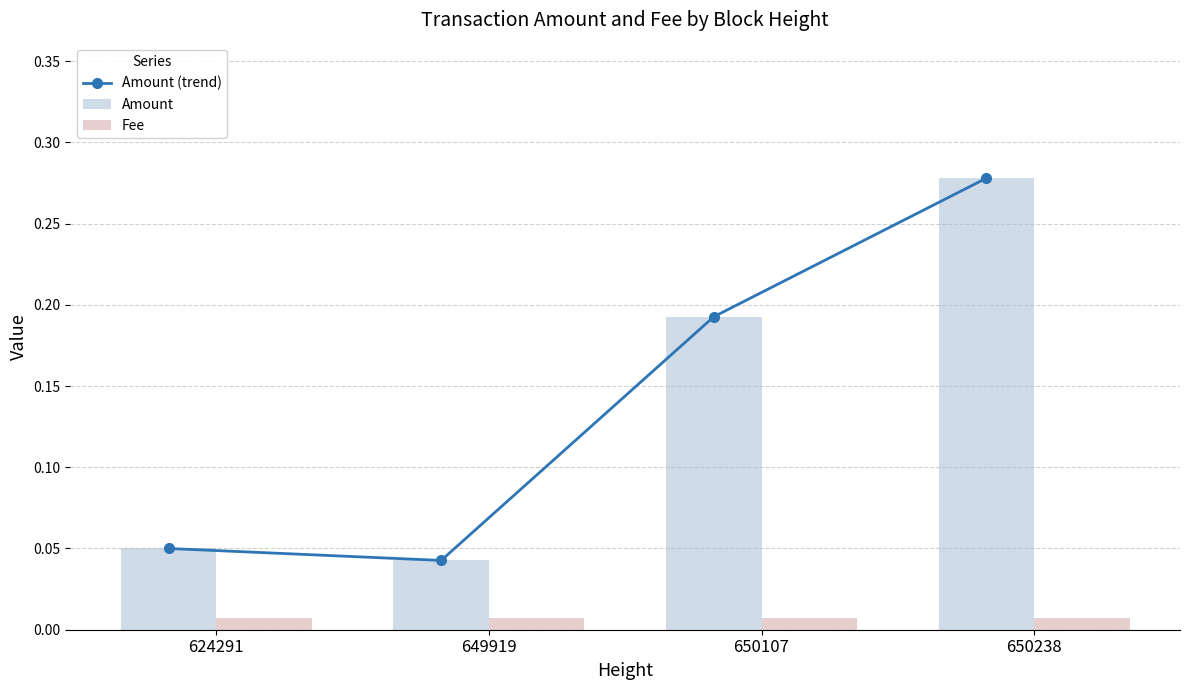

Reading left to right, extract all data points from this chart.

Amount (trend): 0.1	0.0	0.2	0.3
Amount: 0.1	0.0	0.2	0.3
Fee: 0.0	0.0	0.0	0.0